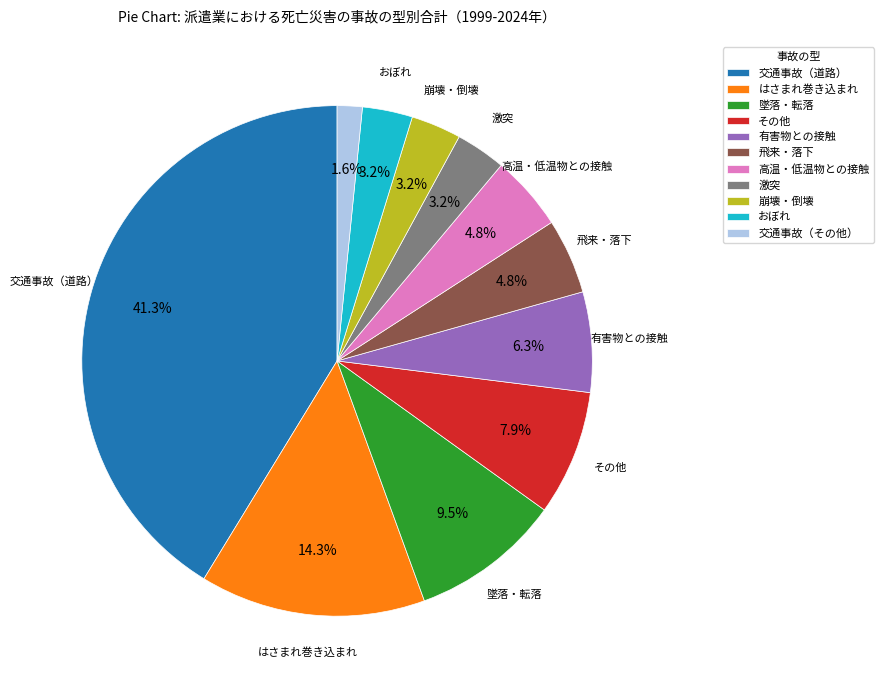

To the nearest percent, what is the difference between the largest and smallest slice percentages?

40%